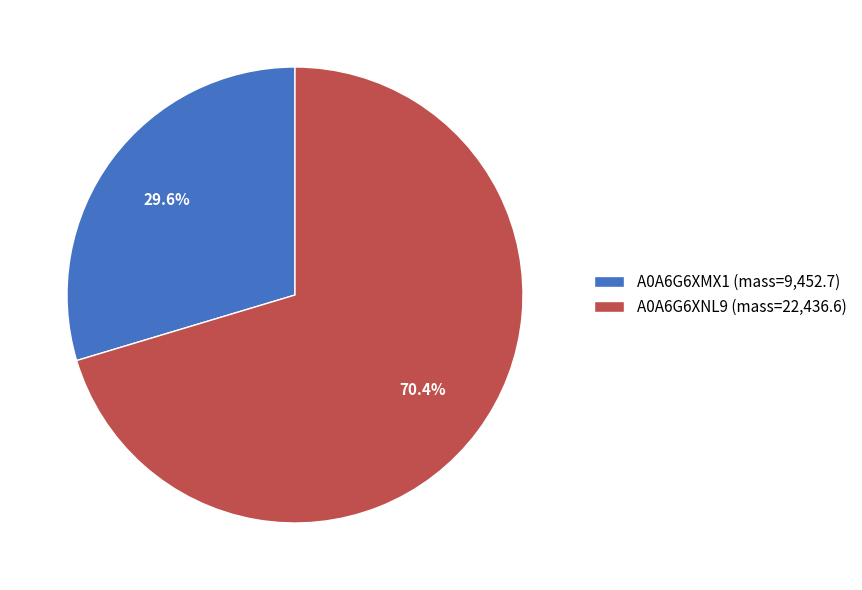

To the nearest percent, what percentage of the pie is A0A6G6XNL9?

70%